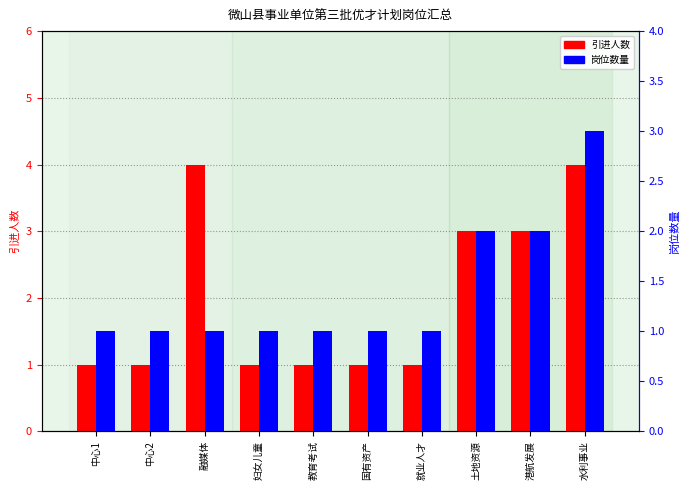

What is the value of the 岗位数量 bar at the 8th from the left?

2